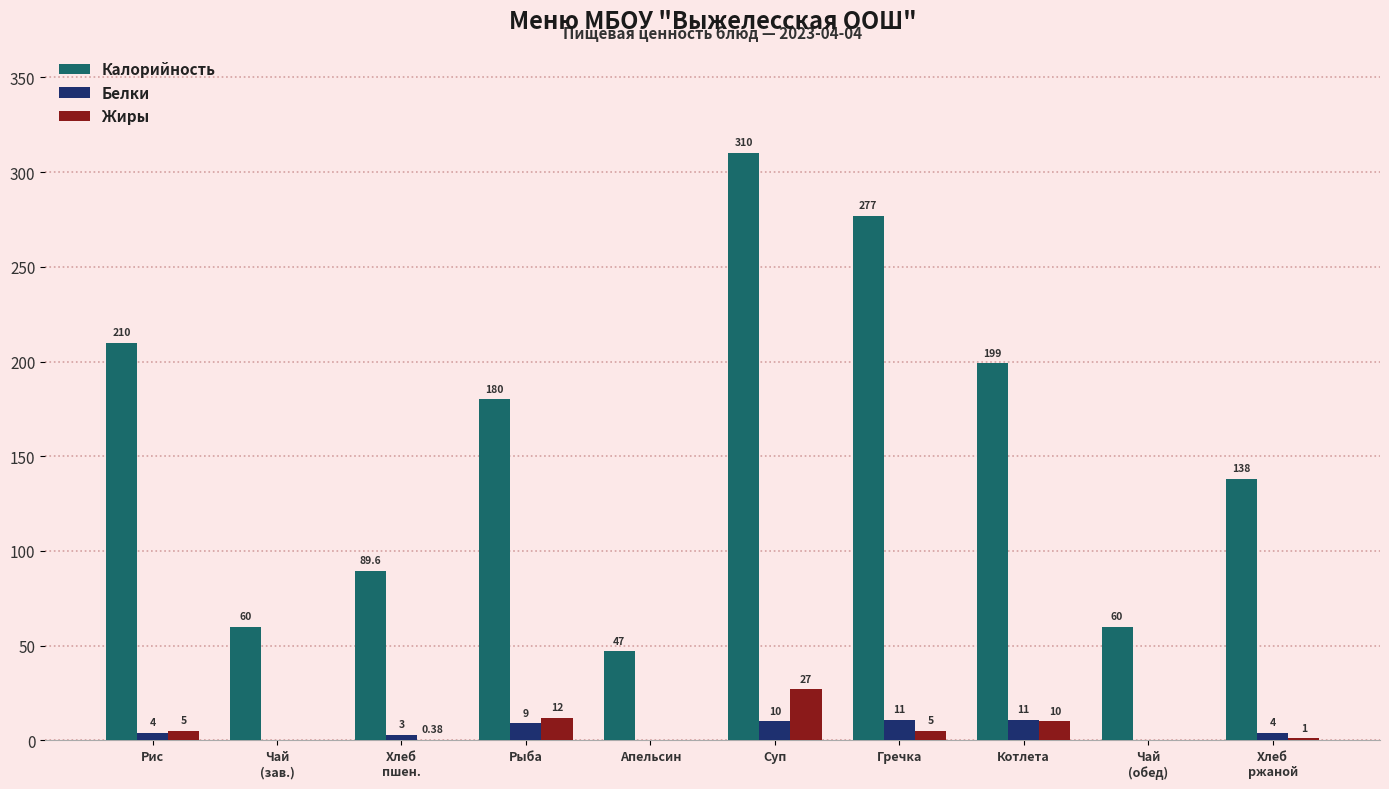

Which series changed the most between Хлеб
пшен. and Рыба?

Калорийность